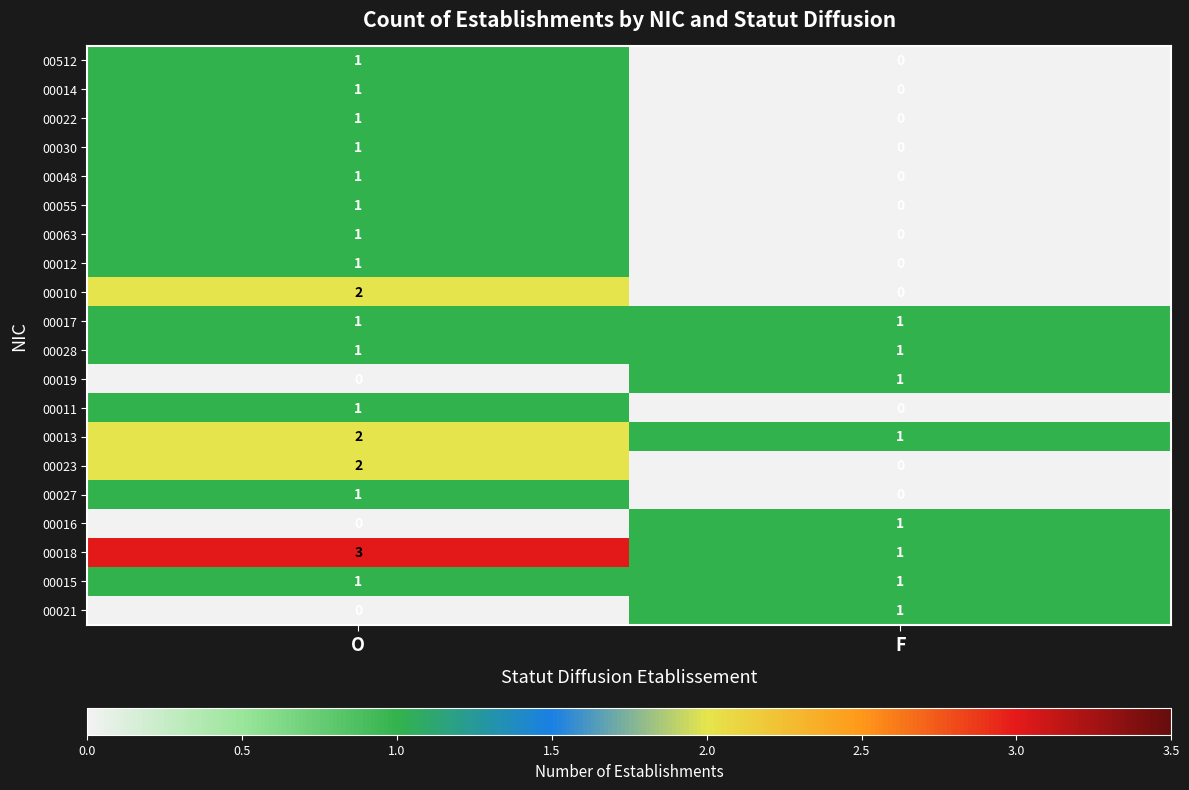

At which category is the sum across all series the highest?

O